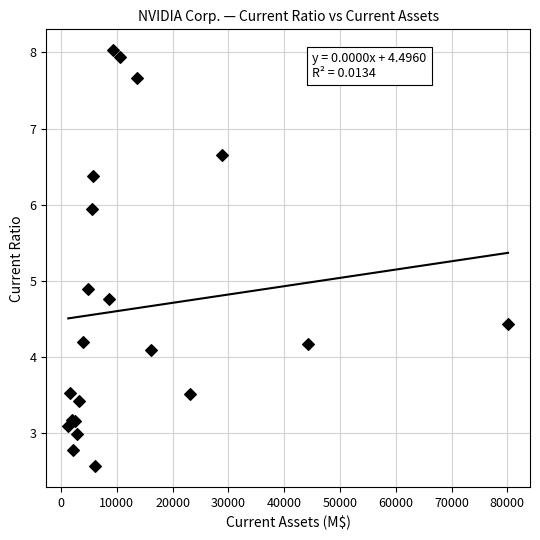

What Y value in the scatter plot is closest to 5?

4.9